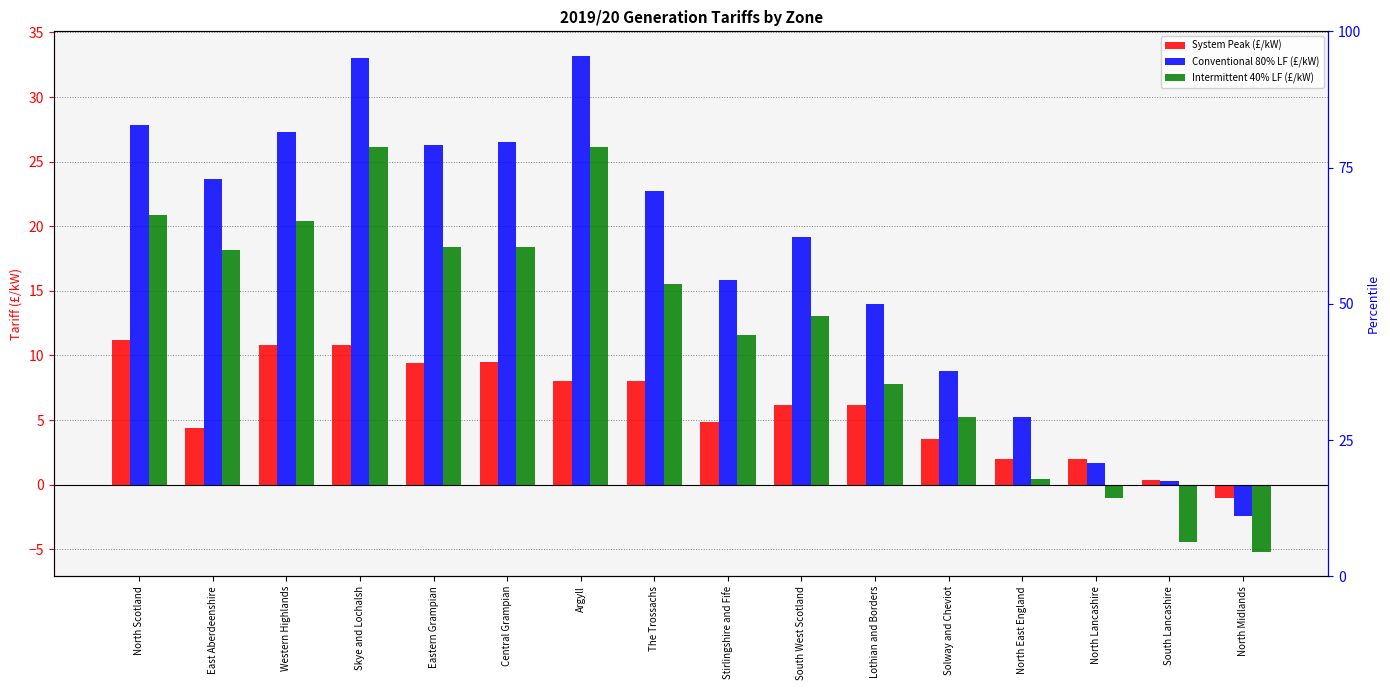

Where does the System Peak (£/kW) series first go above 6?

North Scotland